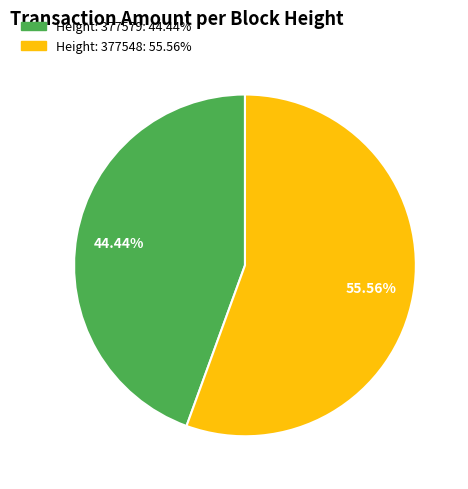

What portion of the pie excludes Height: 377548?

44.4%